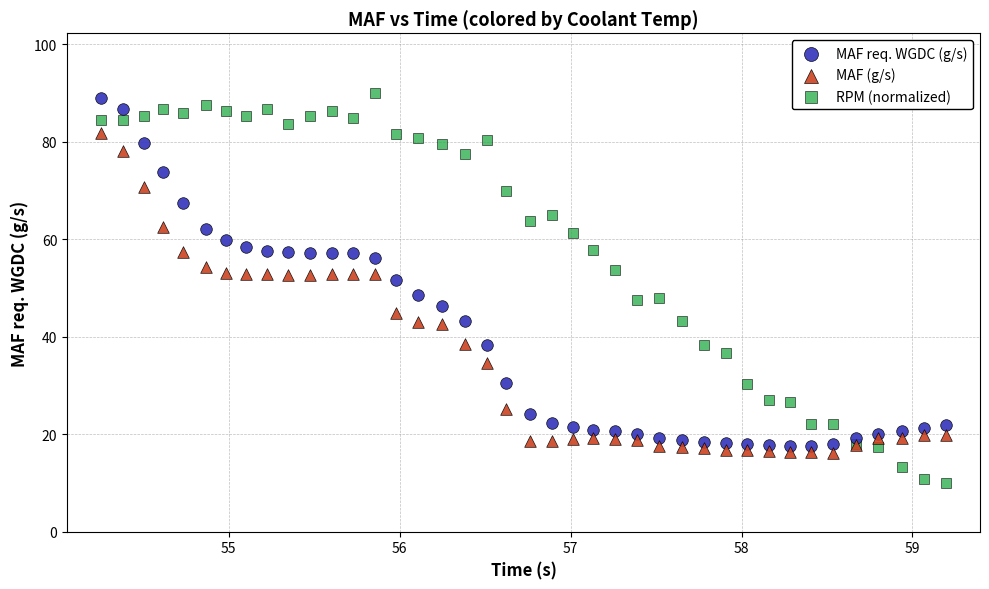

Which series reaches the minimum Y coordinate?

RPM (normalized)